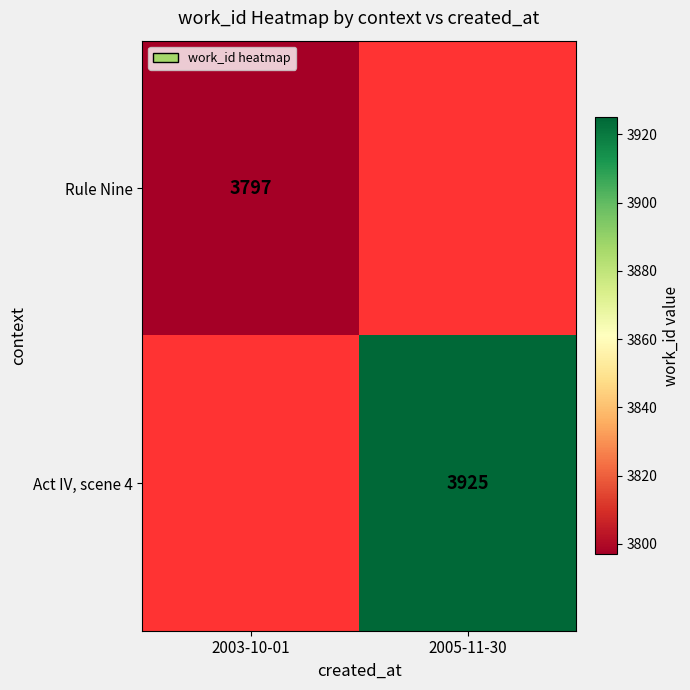

The Act IV, scene 4 series shows 6331.5 at 2005-11-30. True or false?

False